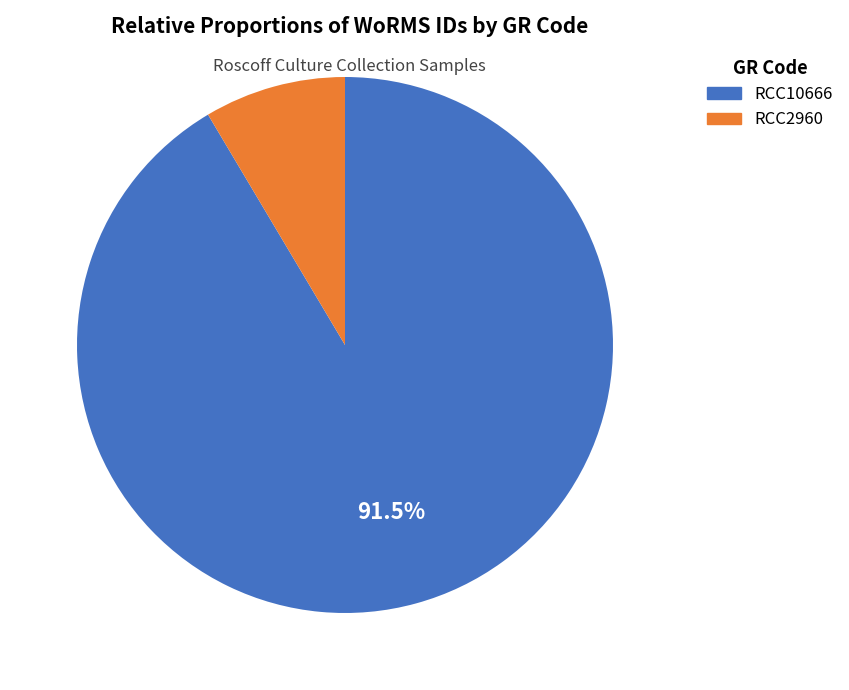

Which category accounts for the majority?

RCC10666